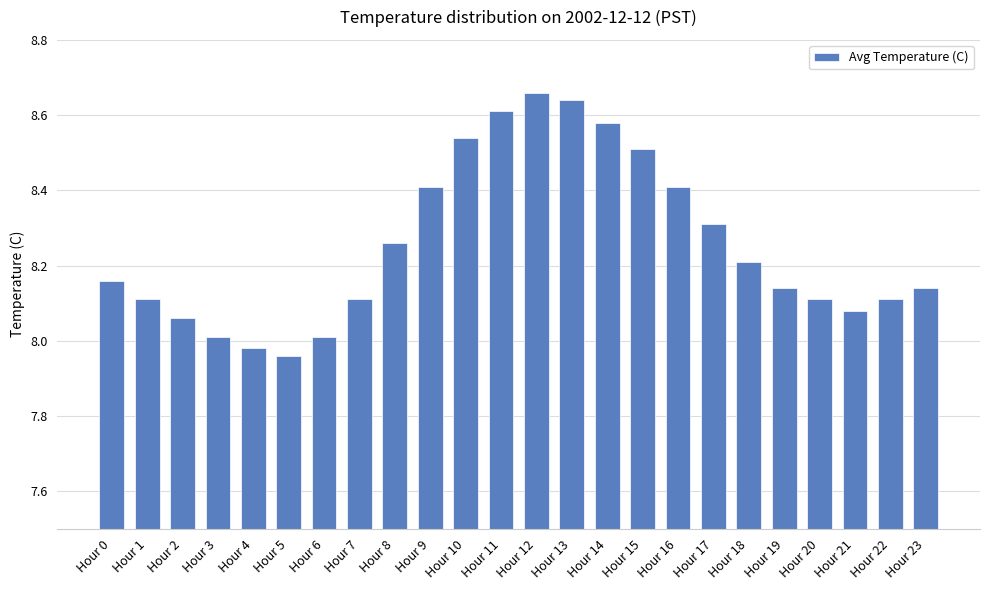

True or false: the data shows 4.9 at Hour 18.

False